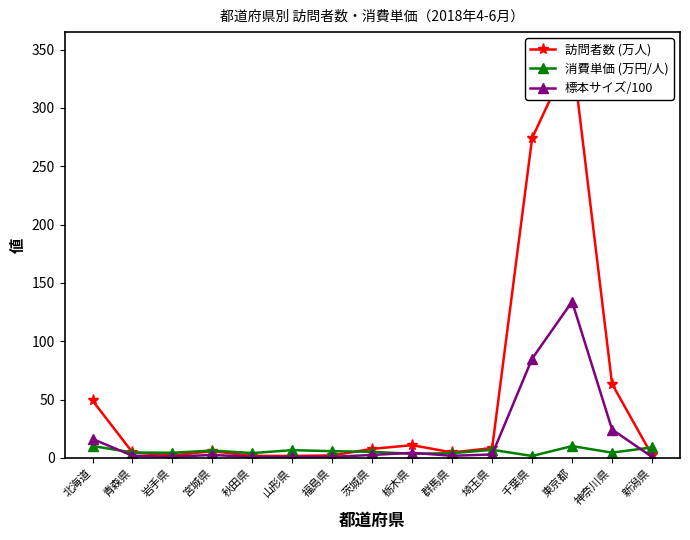

At which label is 消費単価 (万円/人) closest to 5?

茨城県